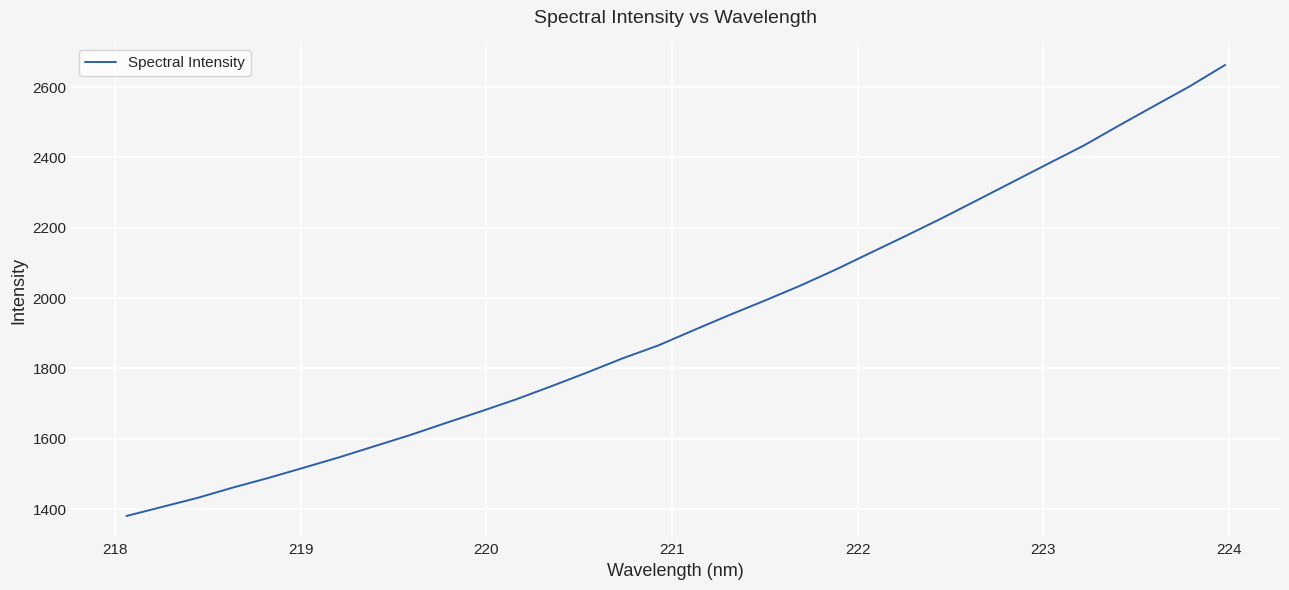

How many lines are shown in the chart?

1